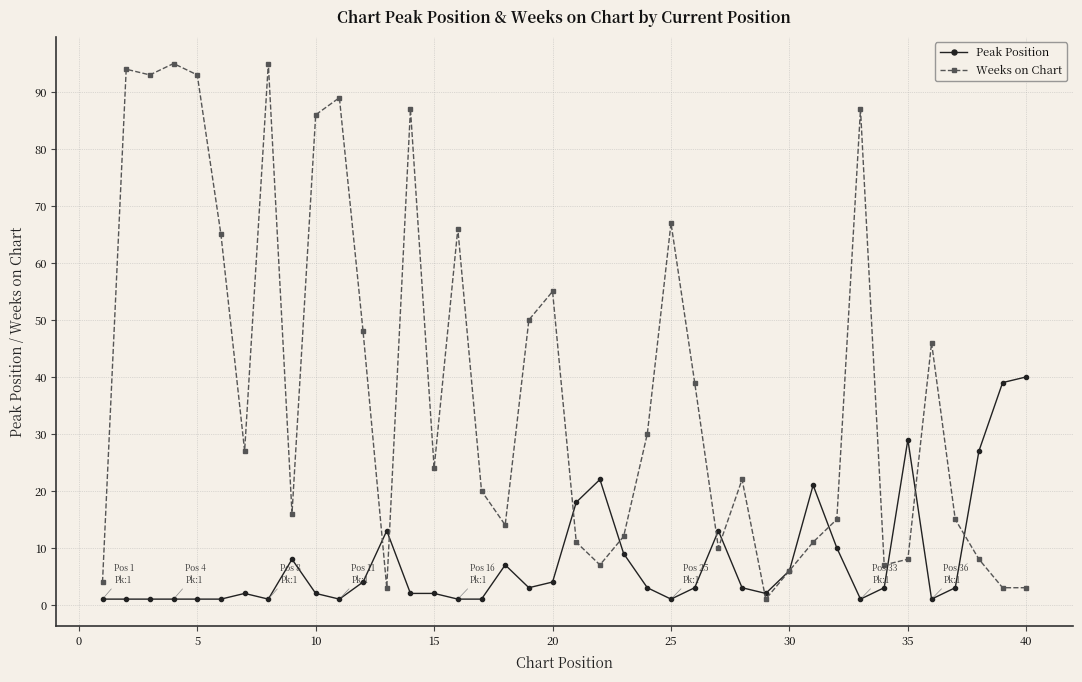

How many lines are shown in the chart?

2